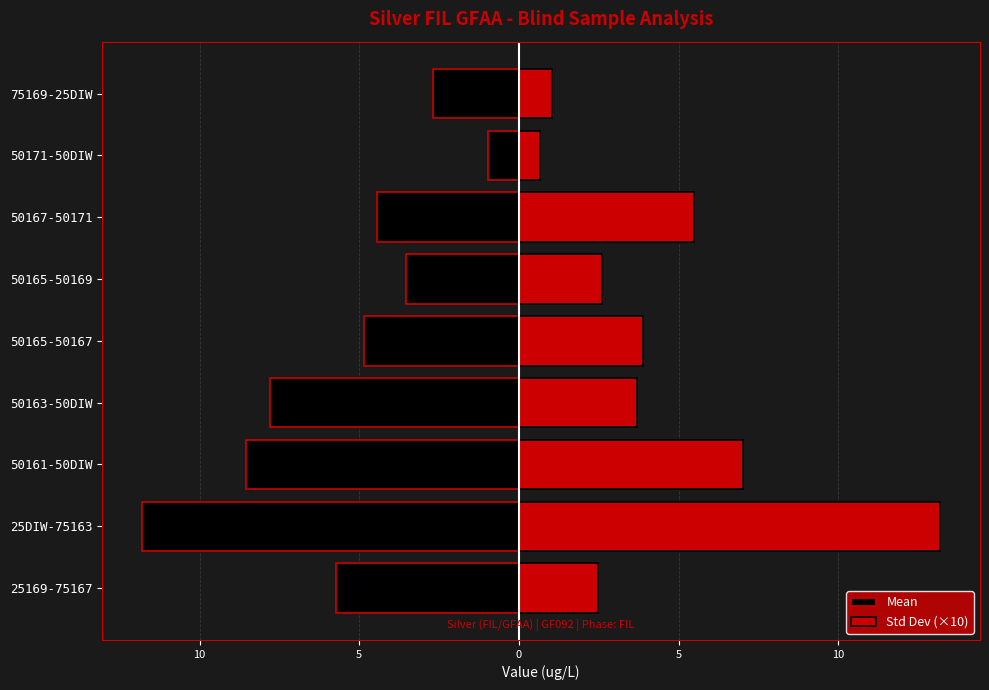

Is the value of Mean at 50171-50DIW greater than the value of Std Dev (×10) at 50161-50DIW?

No